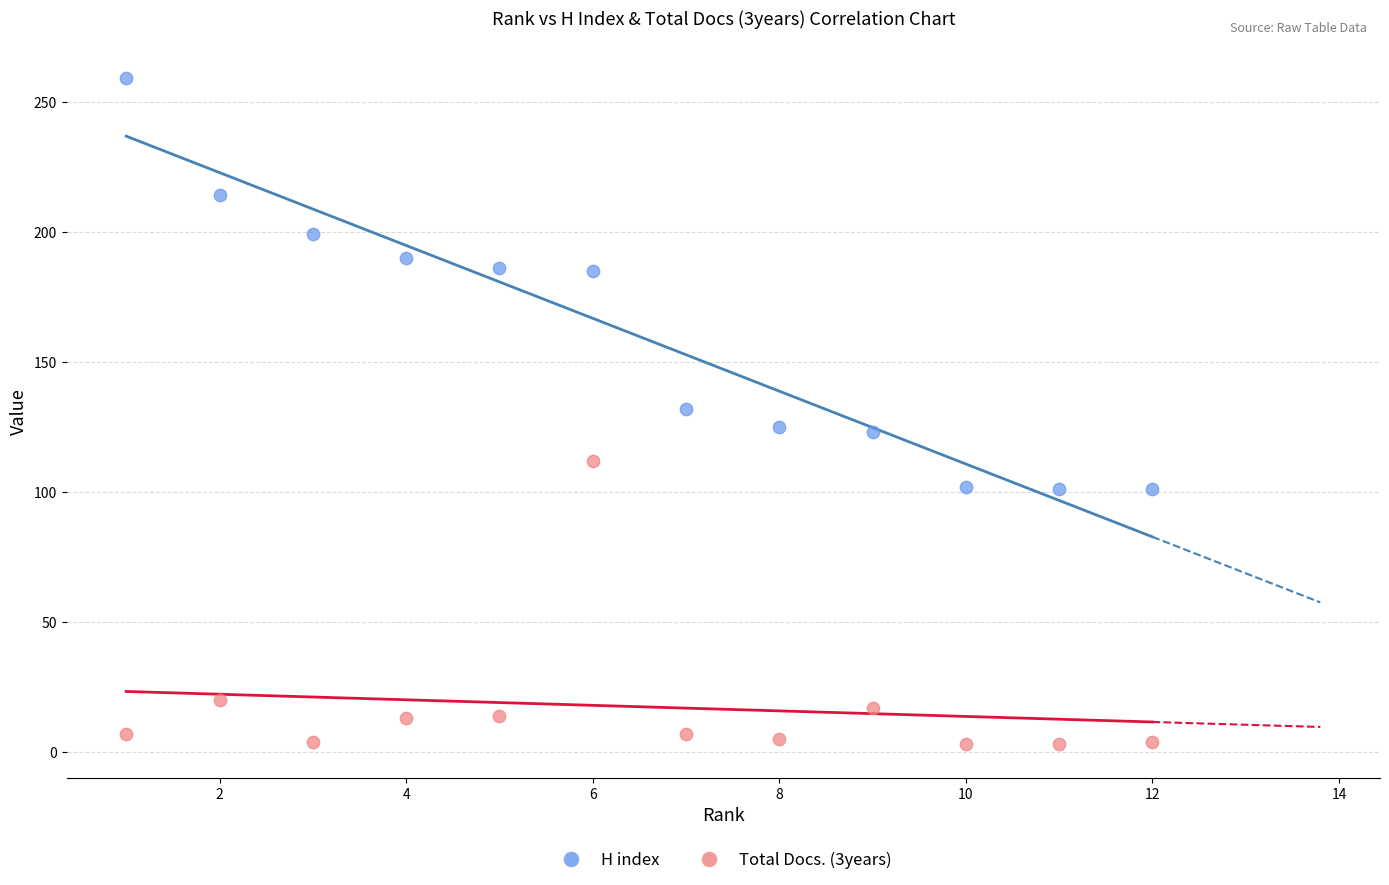

Which series reaches the maximum Y coordinate?

H index